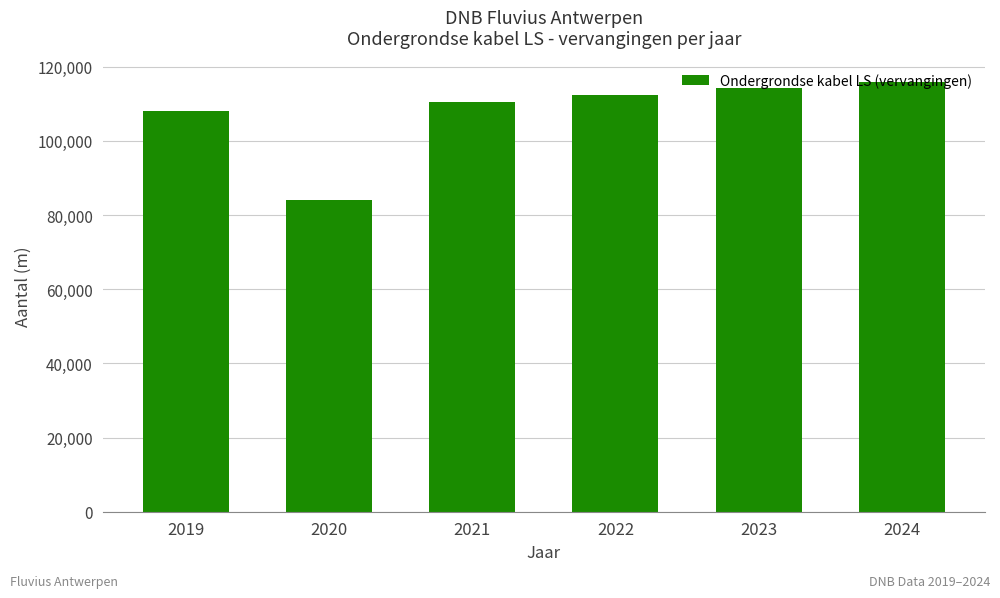

List the labels in order of value, smallest first.

2020, 2019, 2021, 2022, 2023, 2024